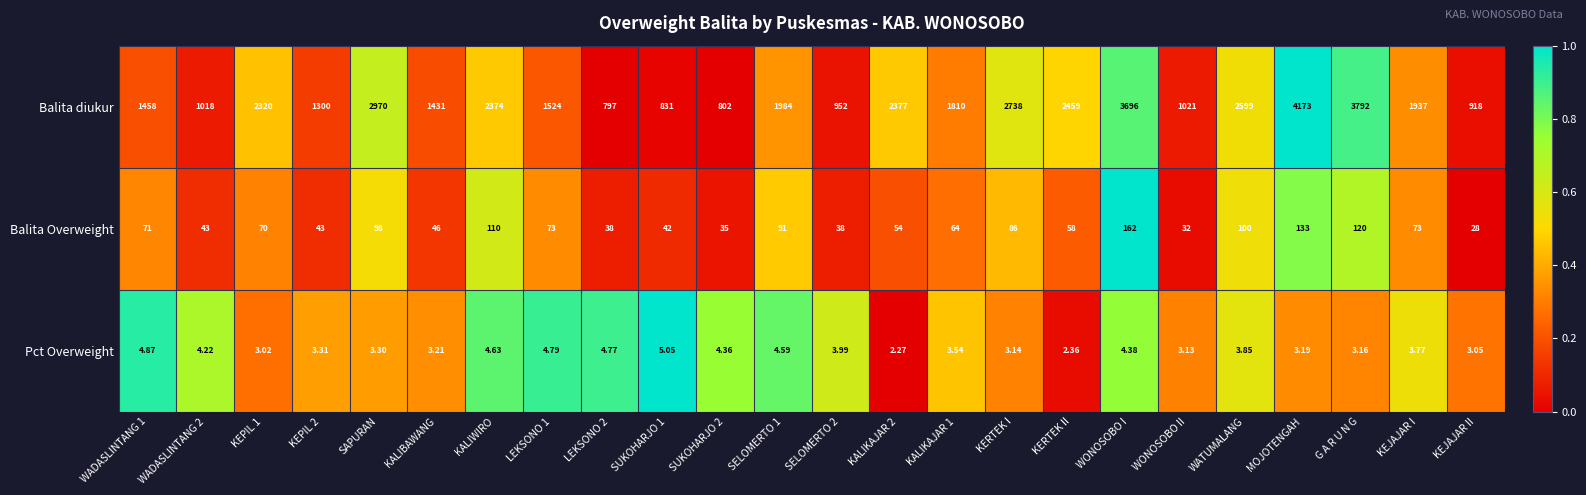

At which label does Balita Overweight reach its peak?

WONOSOBO I